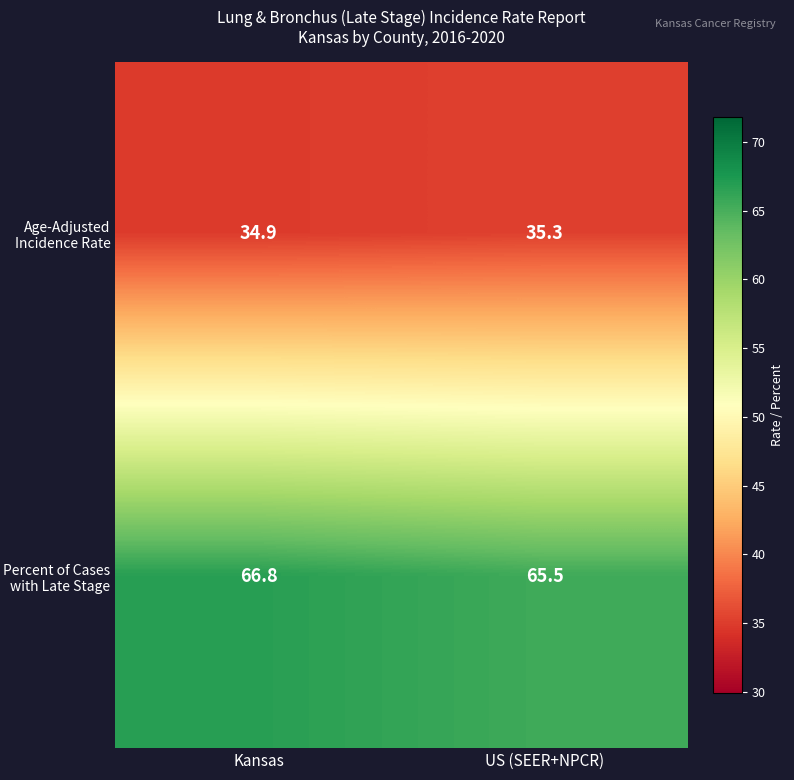

True or false: Age-Adjusted Incidence Rate has a value of 34.9 at Kansas.

True